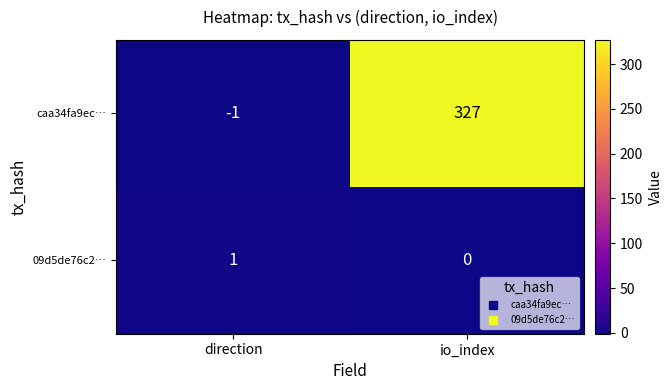

Reading left to right, what are all the values shown in this chart?

caa34fa9ec…: -1	327
09d5de76c2…: 1	0